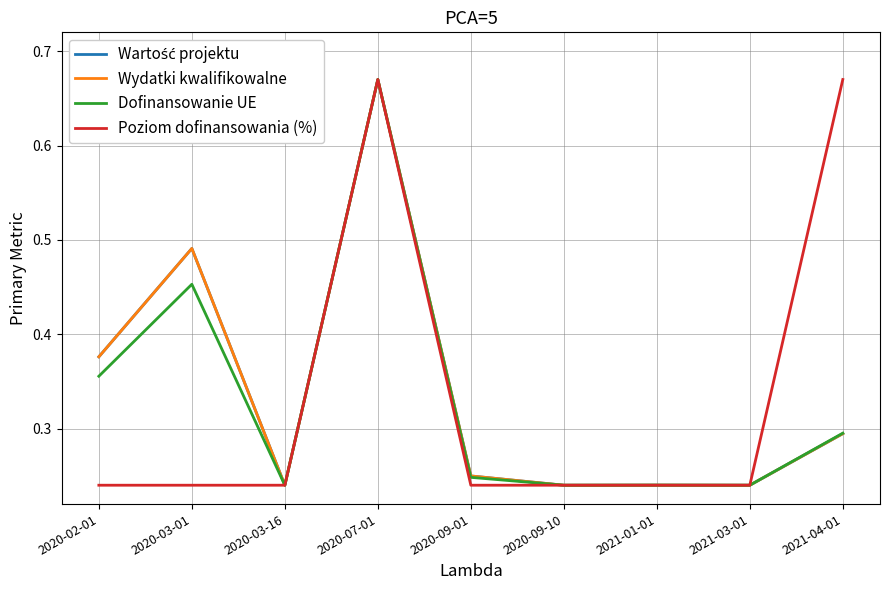

True or false: Dofinansowanie UE and Wydatki kwalifikowalne intersect in this chart.

False